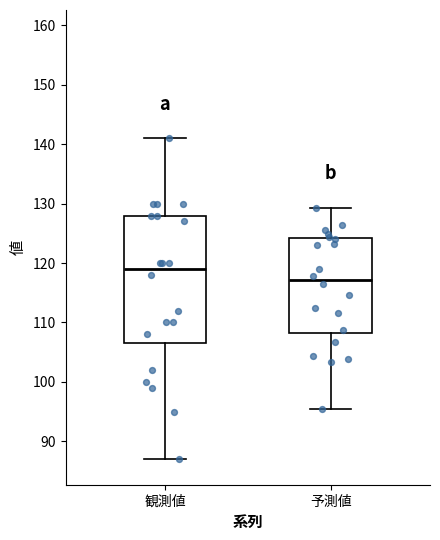

Where is the upper edge of the box for 予測値 on the y-axis? The values are not printed on the chart, so give them approximately, as read against the axis.

124